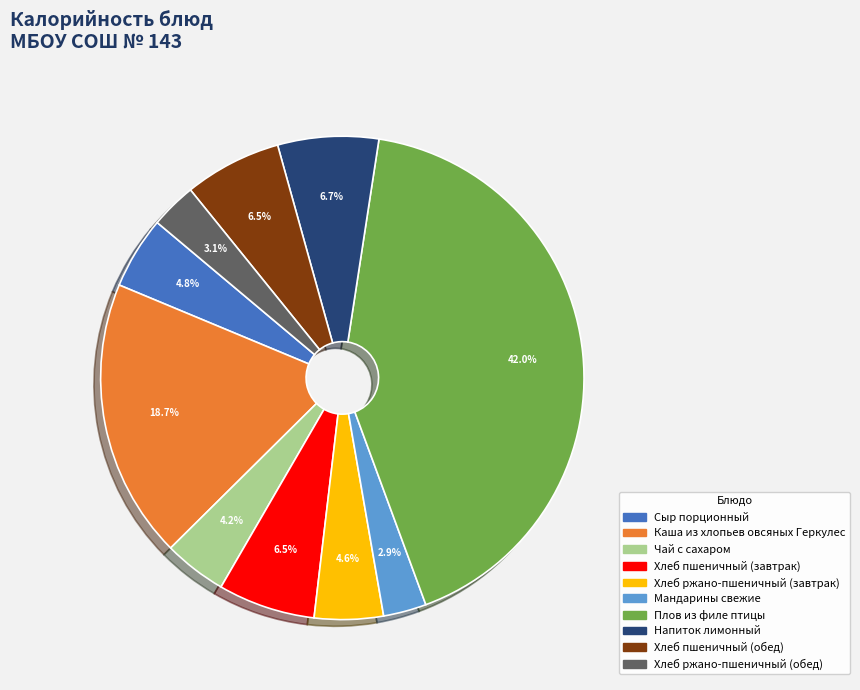

Which category has the biggest portion of the pie?

Плов из филе птицы